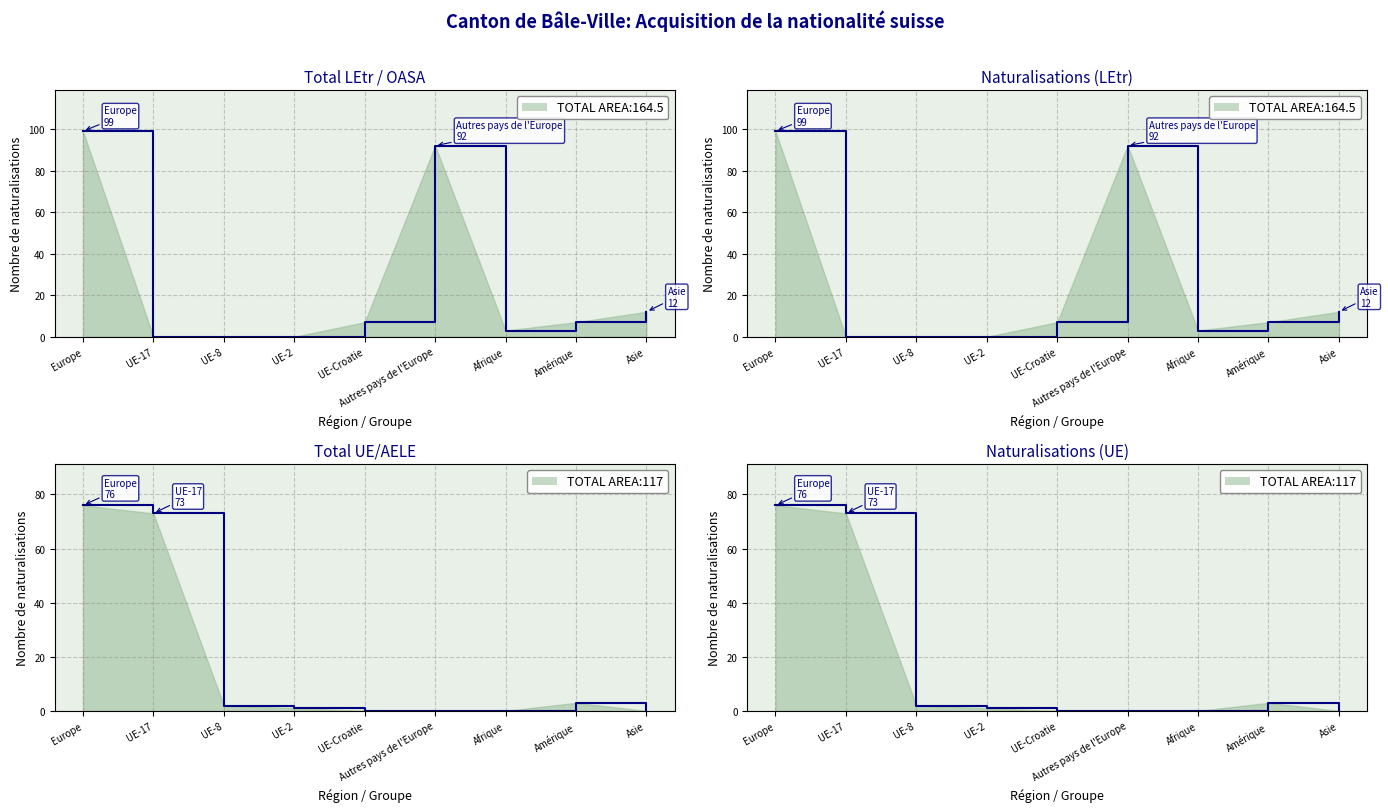

At which label is Naturalisations (UE) closest to 38?

UE-17